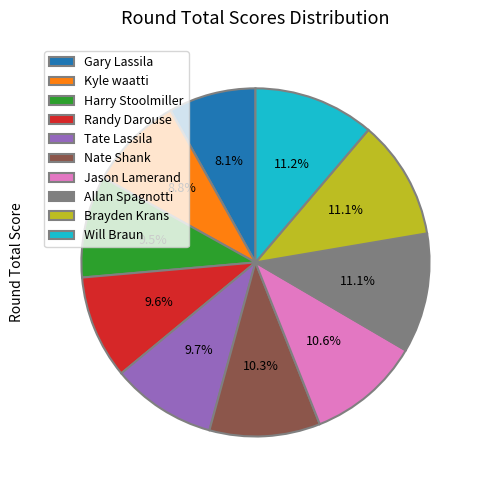

Approximately how many times larger is the value at Kyle waatti compared to Will Braun?

0.8